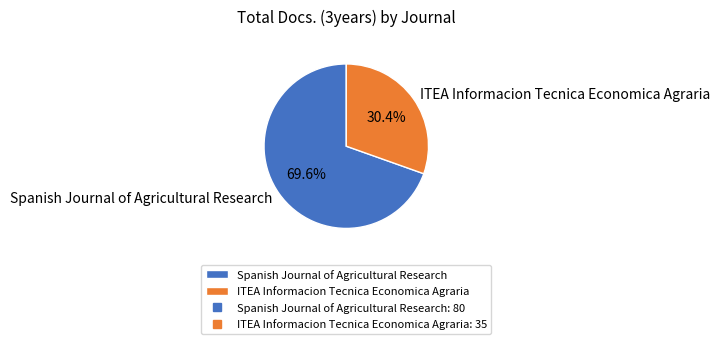

Does Spanish Journal of Agricultural Research represent more than half of the total?

Yes